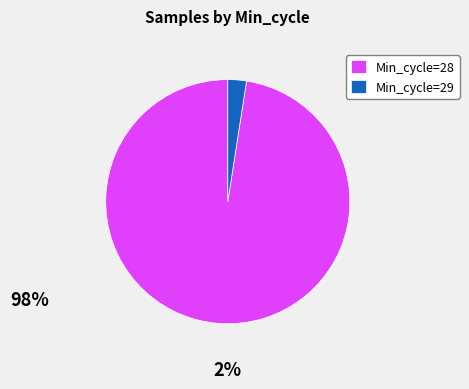

Is it true that Min_cycle=28 is 92% of the pie?

False